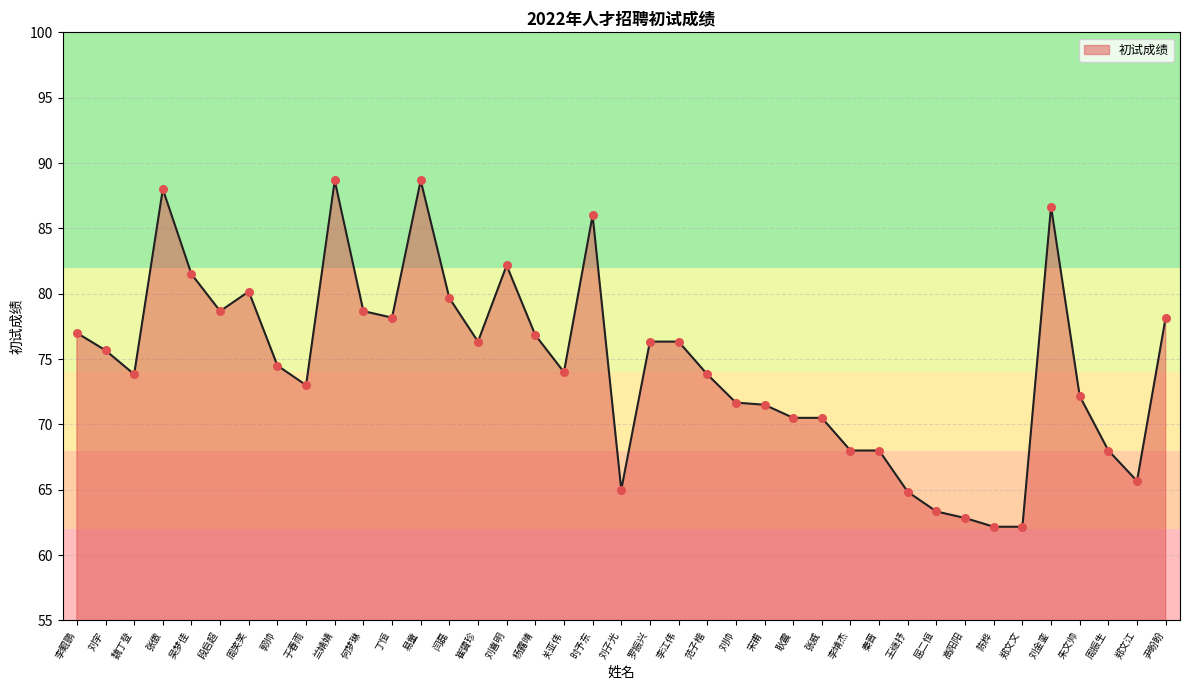

Approximately how many times larger is the value at 罗振兴 compared to 刘金銮?

0.9